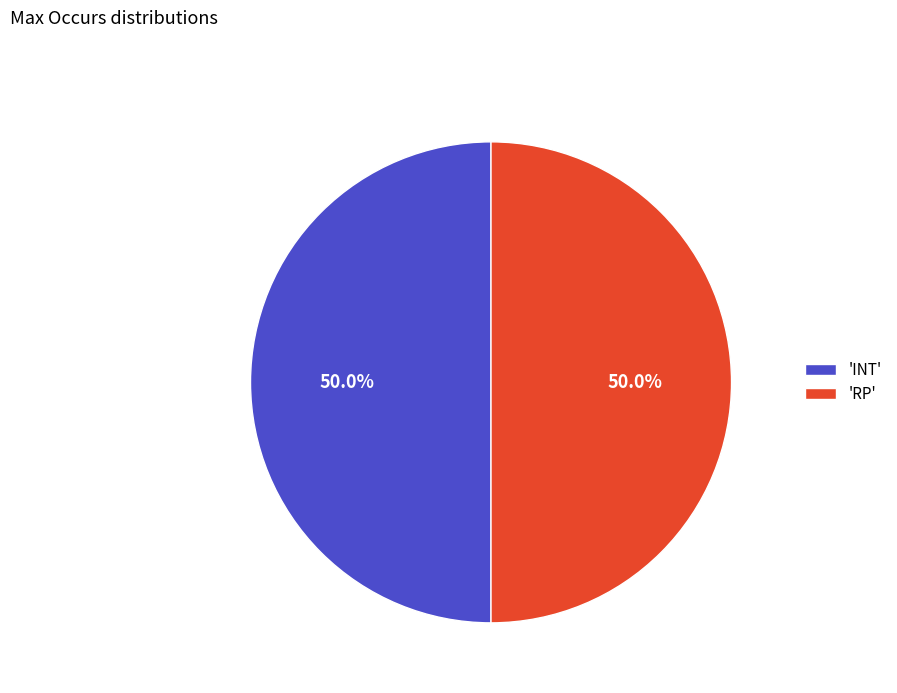

Approximately how many times larger is the value at 'INT' compared to 'RP'?

1.0